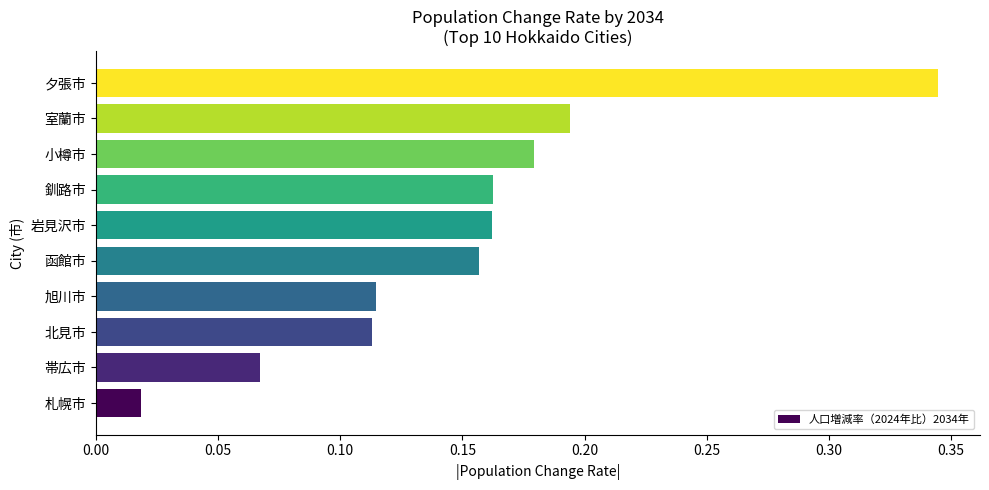

What is the sum of all values?

1.5